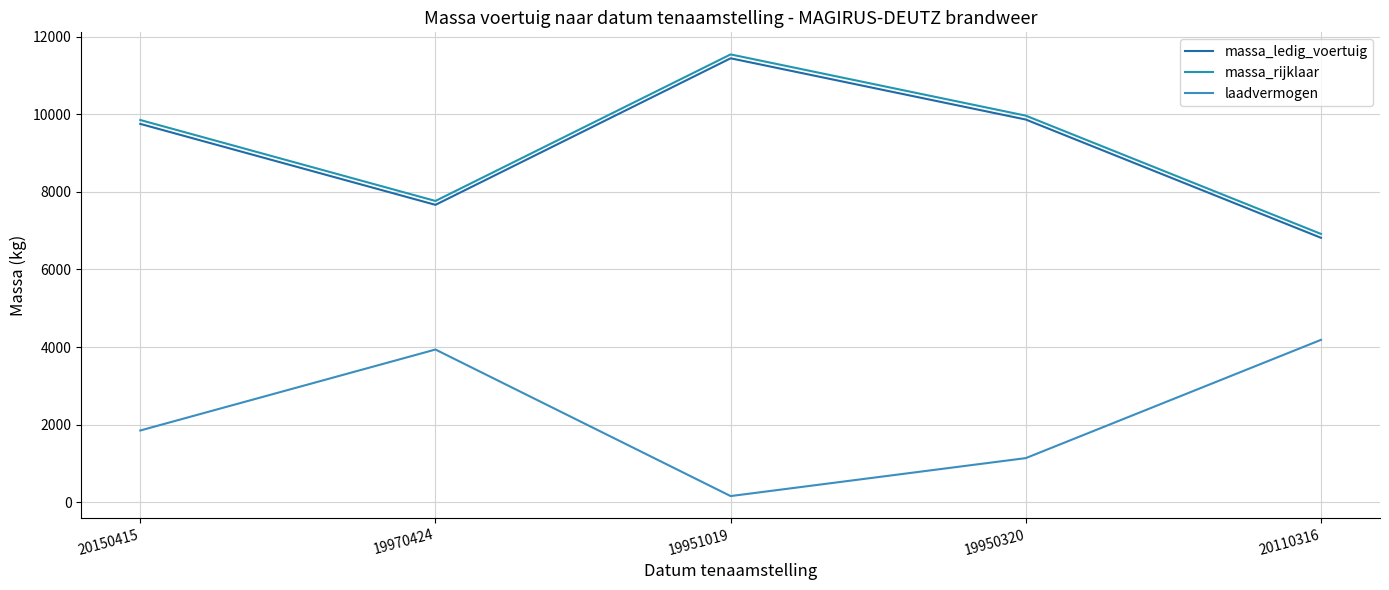

In laadvermogen, how many points are lower than both neighbors (excluding endpoints)?

1